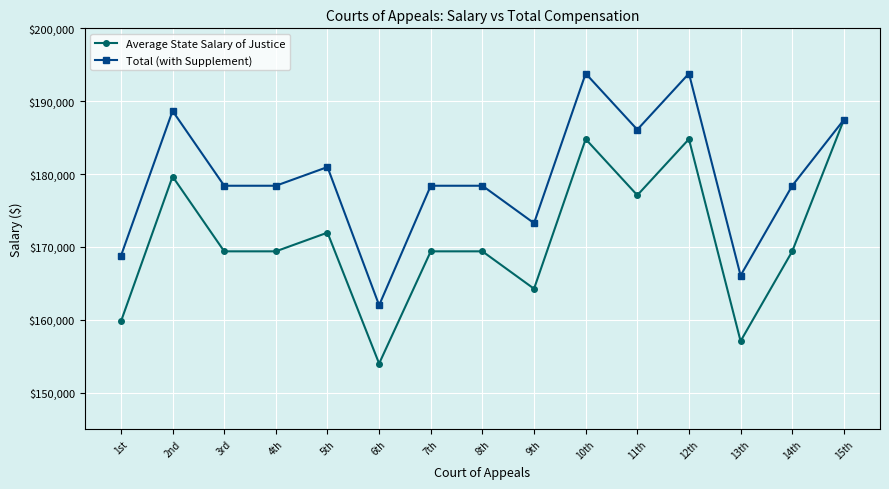

List the series in order of their overall mean, highest first.

Total (with Supplement), Average State Salary of Justice